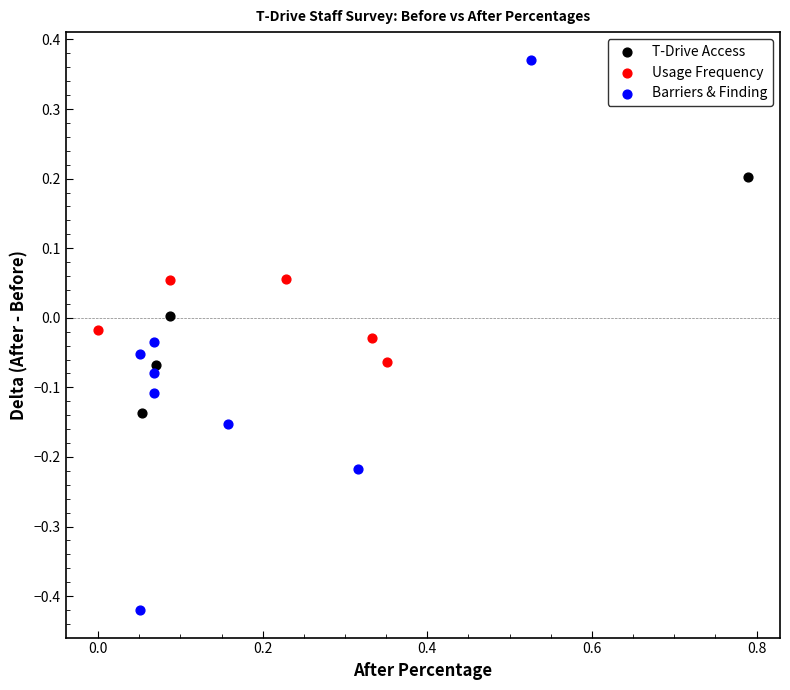

What are all the series names shown in the legend?

T-Drive Access, Usage Frequency, Barriers & Finding